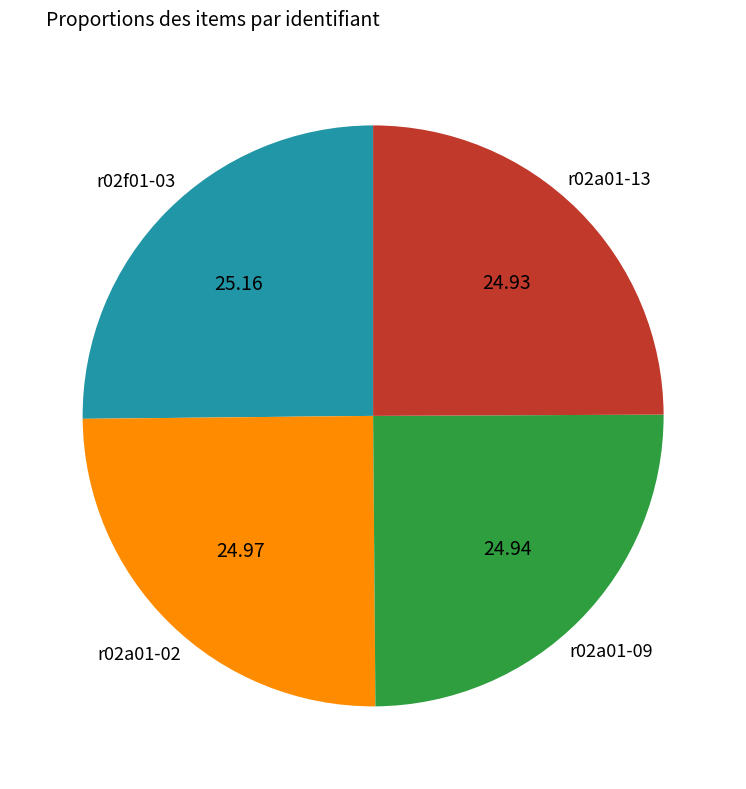

Approximately how many times larger is the value at r02a01-02 compared to r02f01-03?

1.0